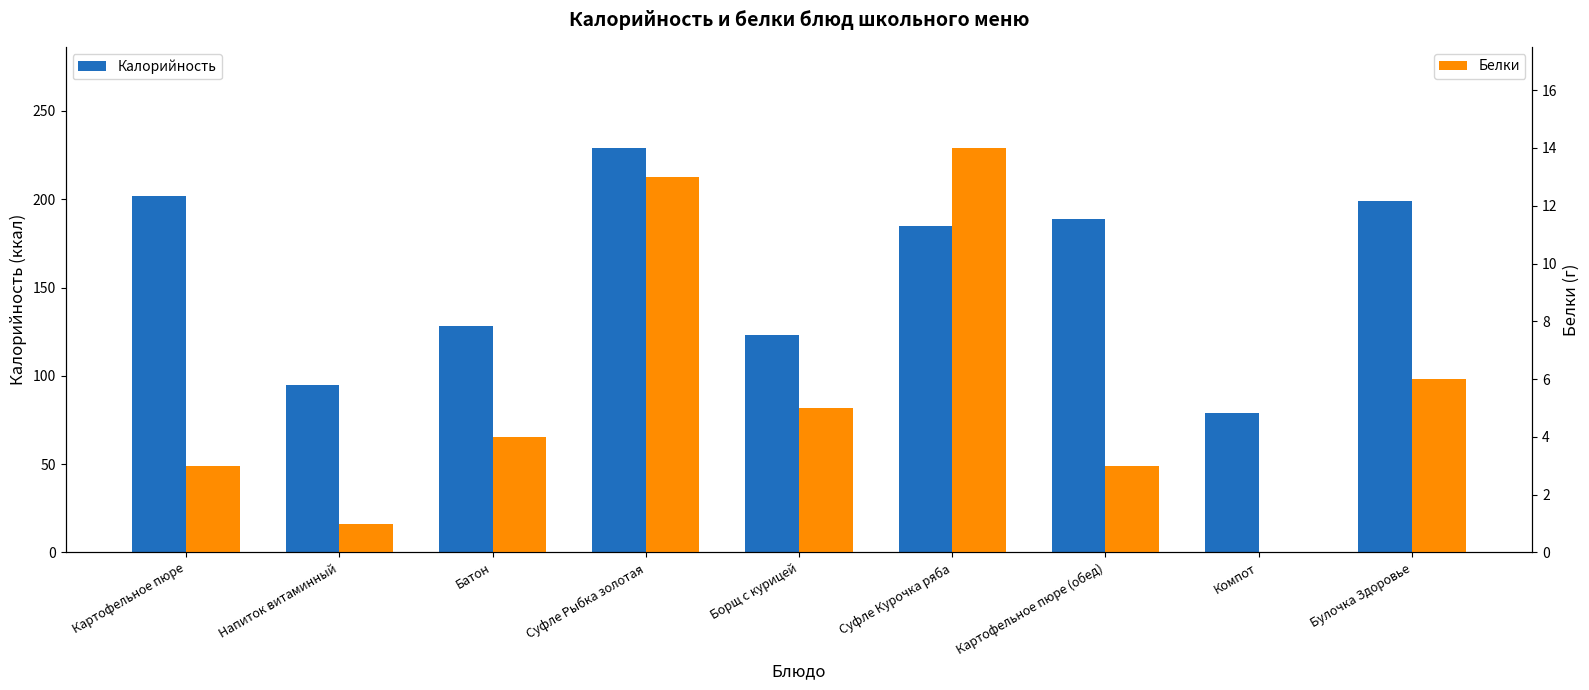

The Калорийность series shows 202 at Картофельное пюре. True or false?

True